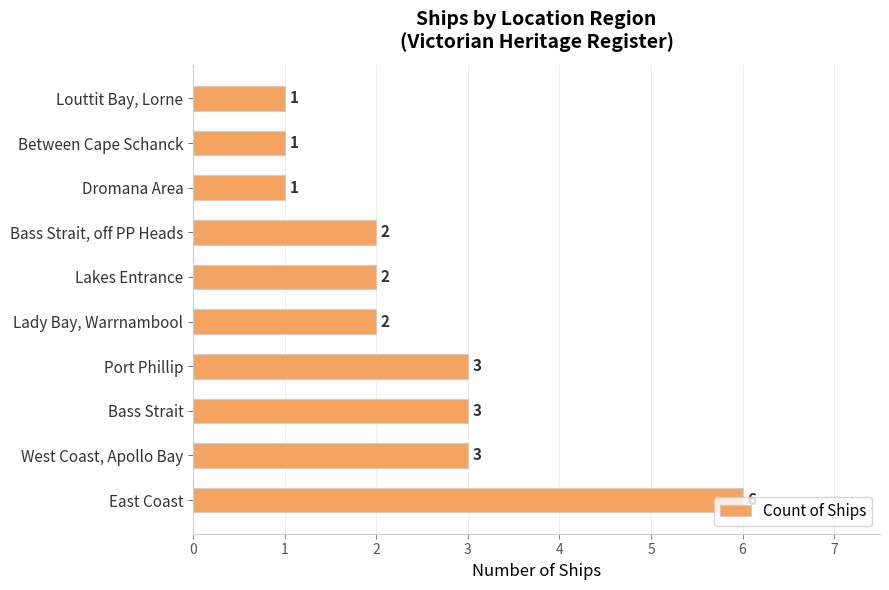

Count the values in the range 1 to 3.

9